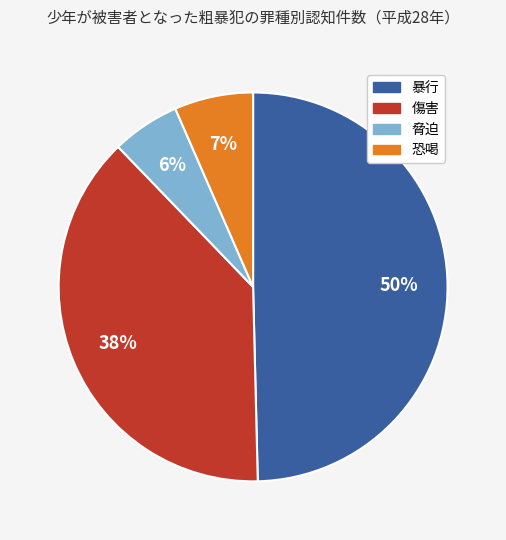

Is there a majority slice in this chart?

No